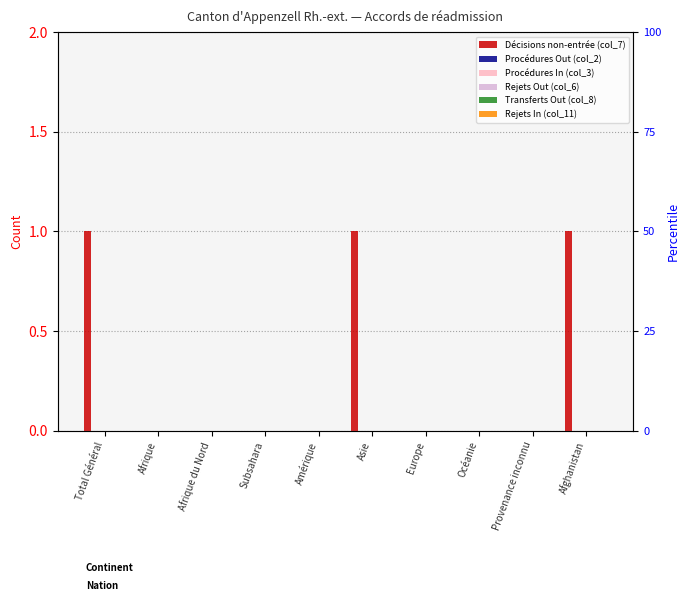

At which label is Procédures In (col_3) closest to 0?

Total Général